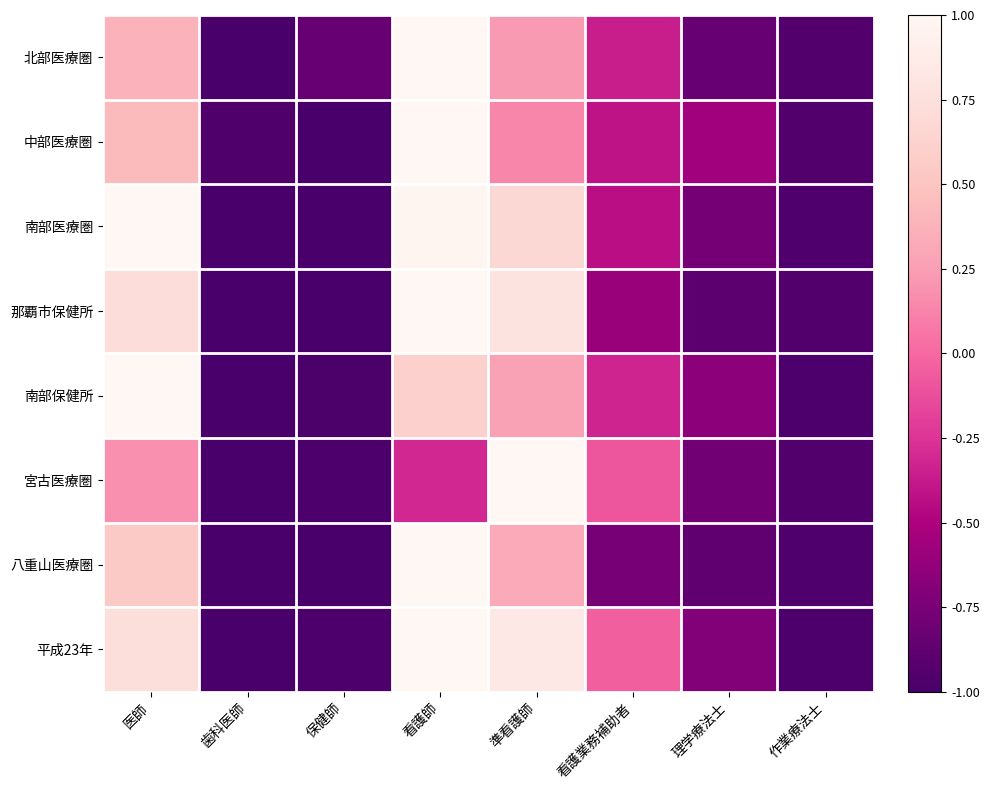

How many categories are shown in the chart?

8